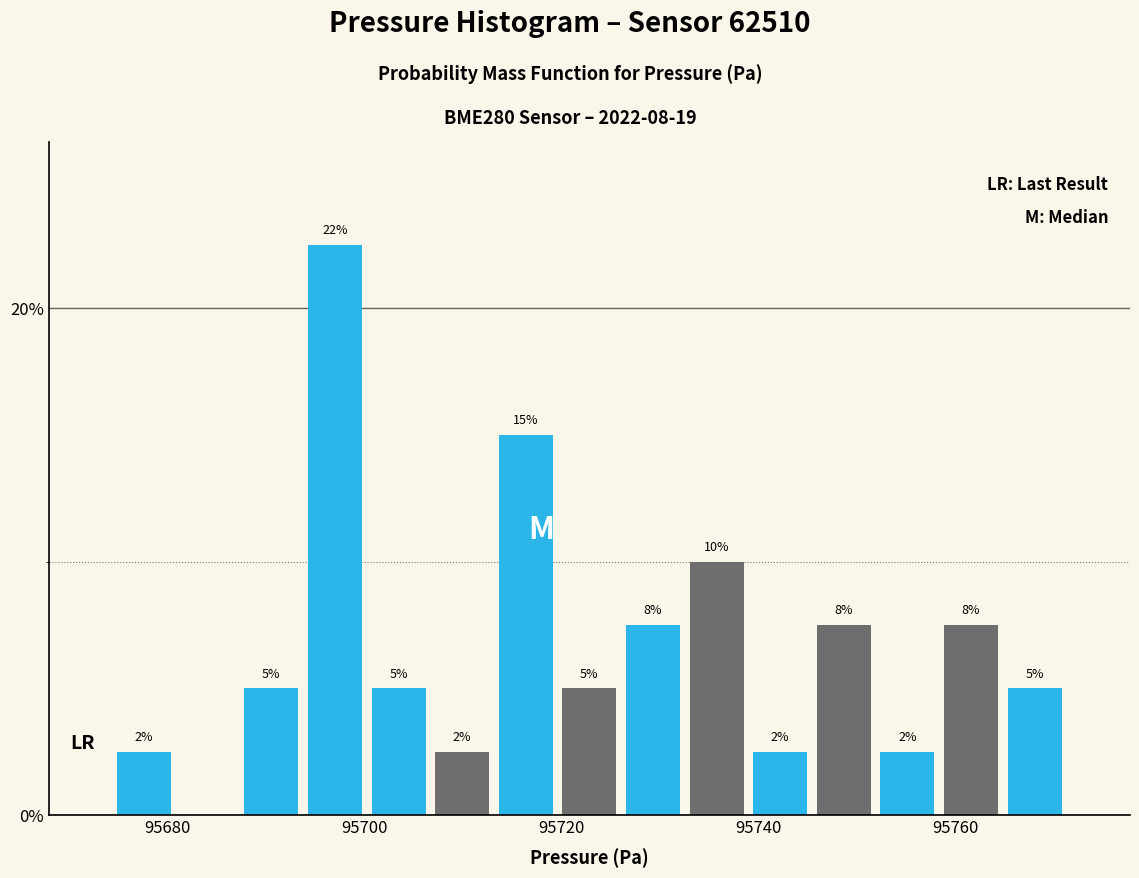

Read against the x-axis, roughly where is the centre of the tallest bar?

95698